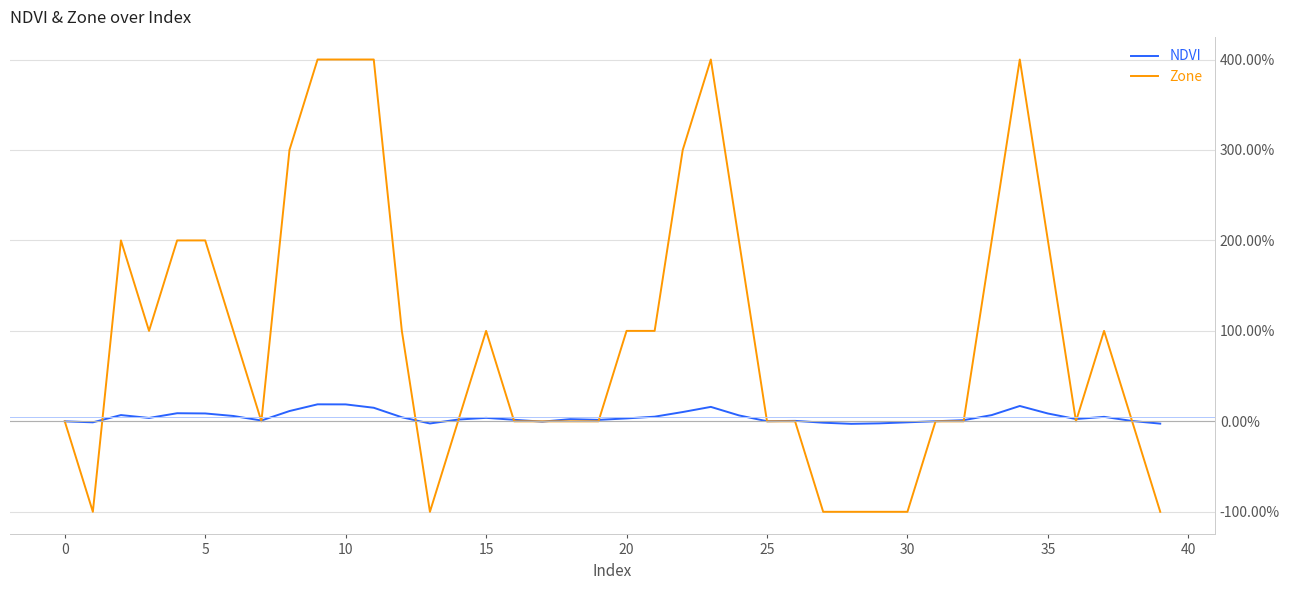

Which series has the largest range (max minus min)?

Zone